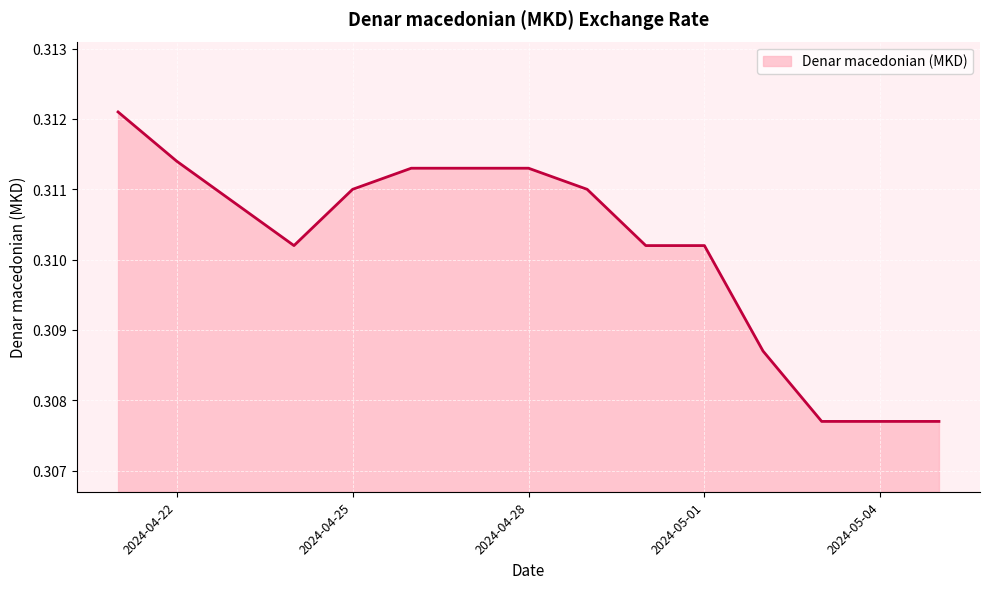

What is the sum of all values?

4.7